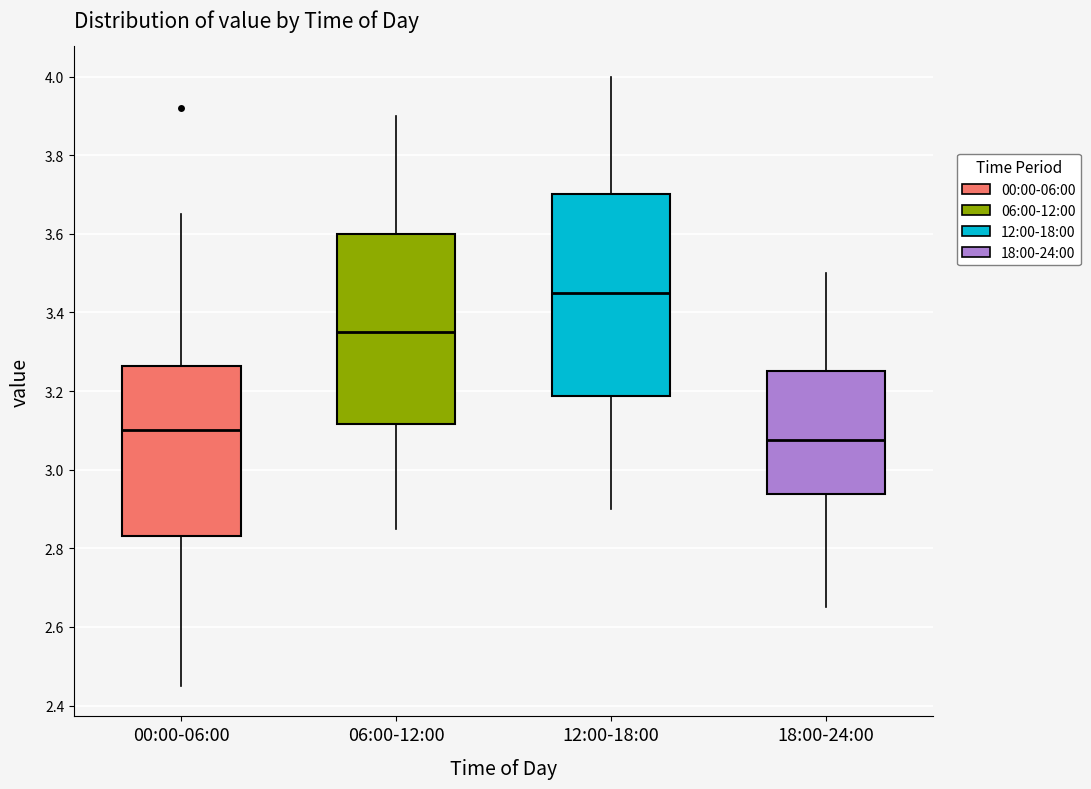

Which box's median line is the highest?

12:00-18:00